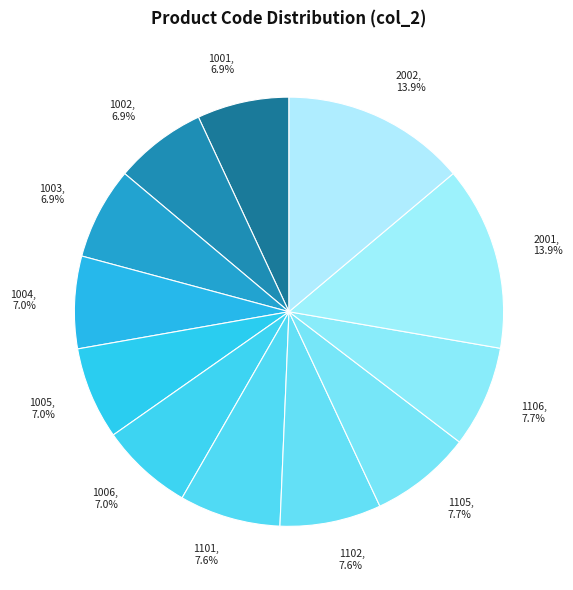

Is 1006 the majority of the pie?

No